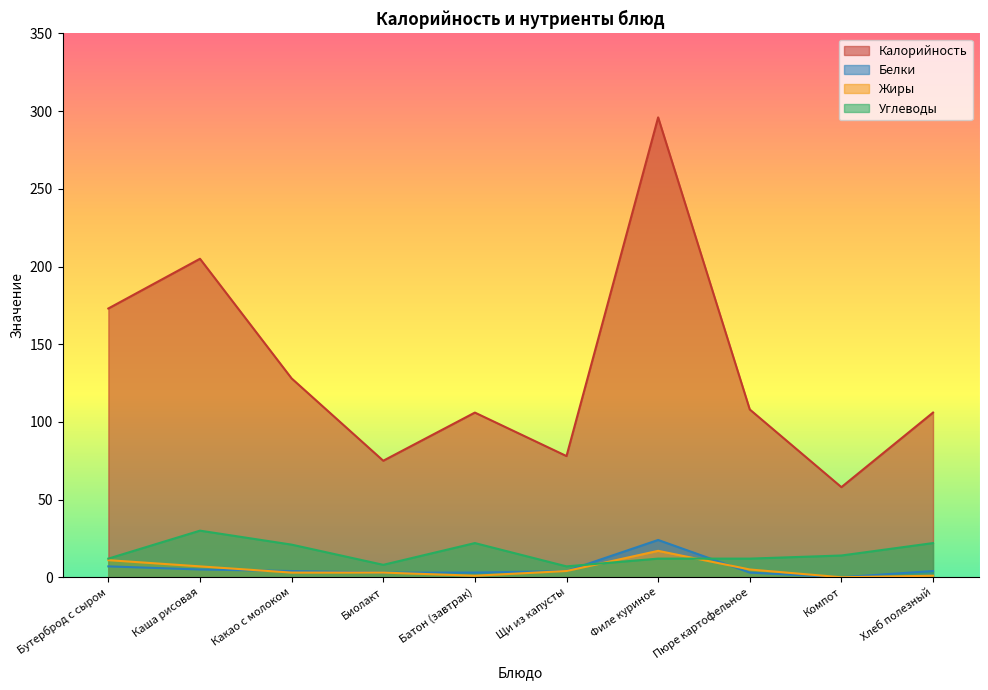

Reading left to right, what are all the values shown in this chart?

Калорийность: 173	205	128	75	106	78	296	108	58	106
Белки: 7	5	4	3	3	4	24	3	0	4
Жиры: 11	7	3	3	1	4	17	5	0	1
Углеводы: 12	30	21	8	22	7	12	12	14	22